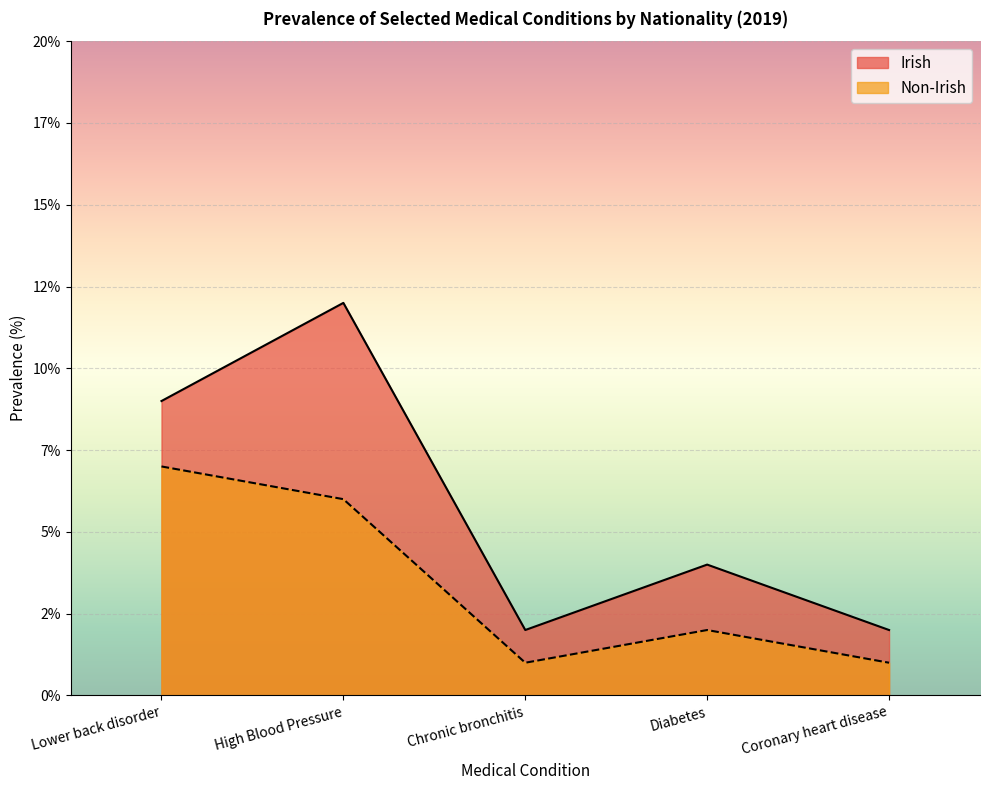

Reading left to right, transcribe all the data shown in this chart.

Irish: 9	12	2	4	2
Non-Irish: 7	6	1	2	1